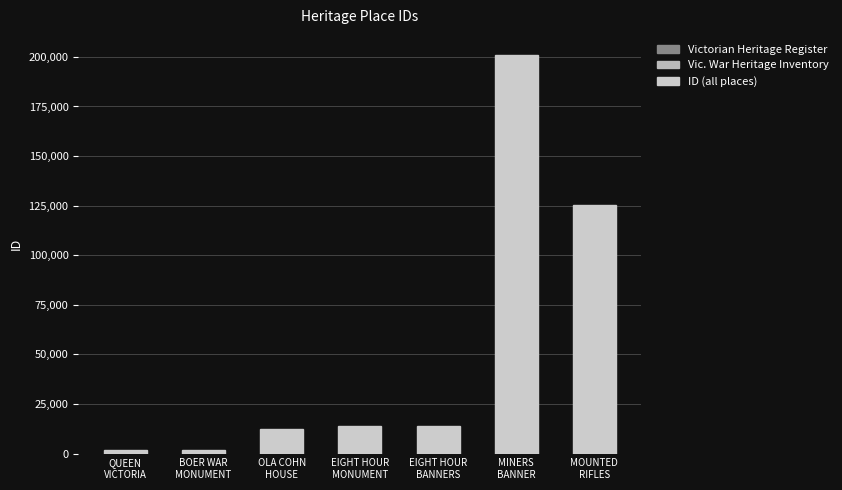

What is the greatest value displayed?

201052